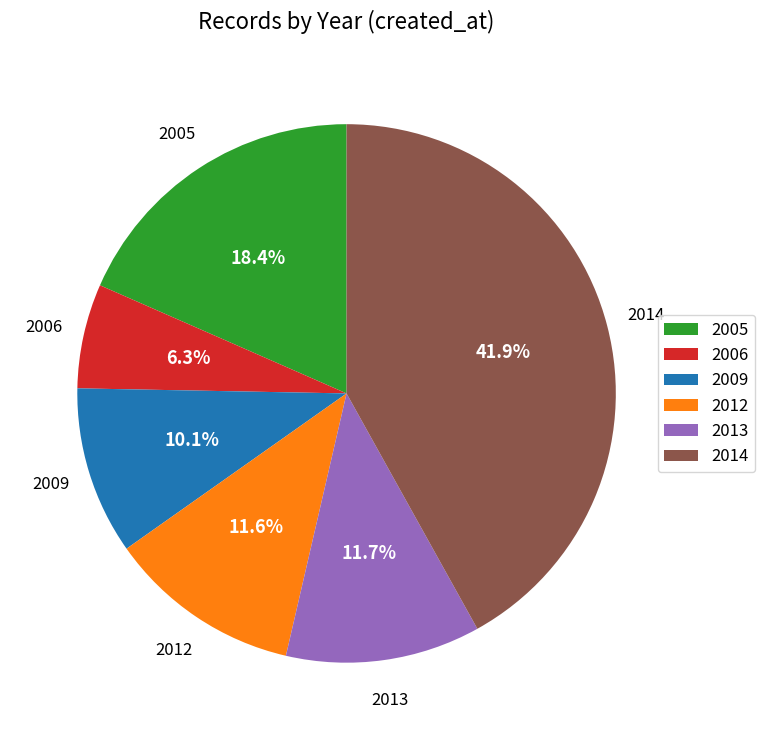

To the nearest percent, what is the difference between the largest and smallest slice percentages?

36%